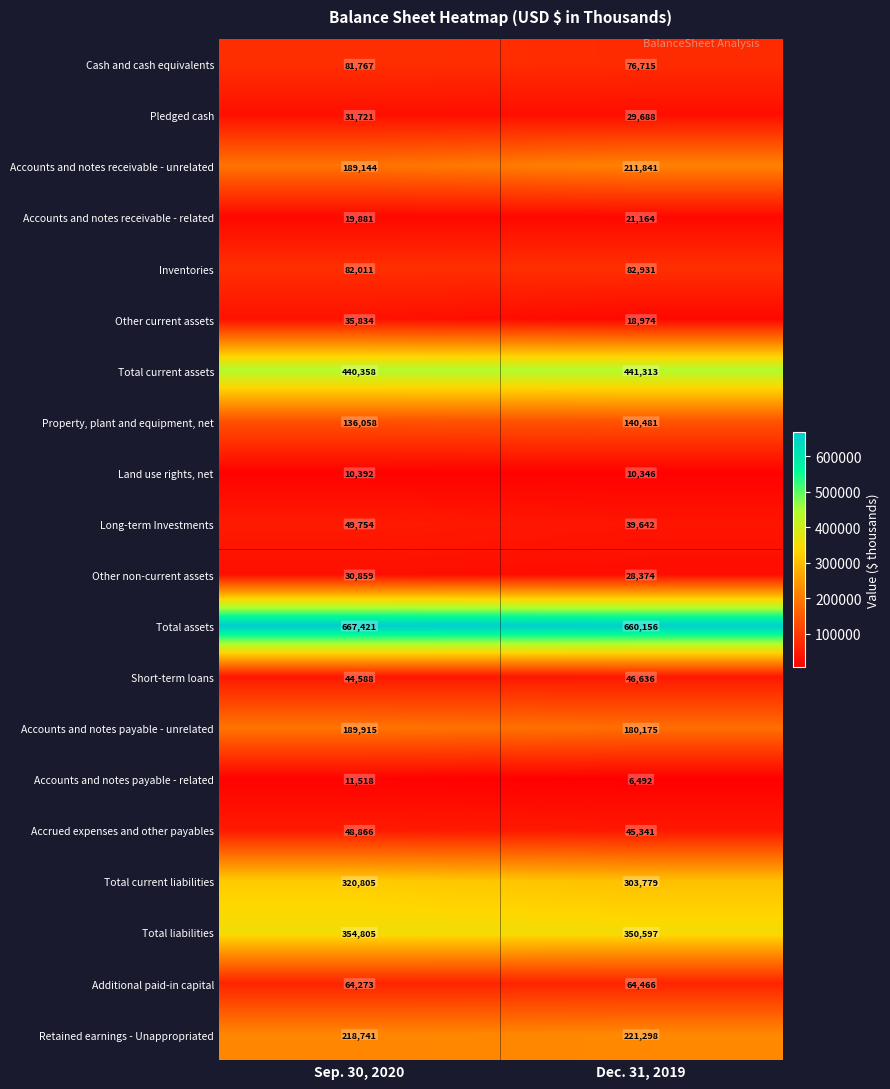

The value of Cash and cash equivalents at Sep. 30, 2020 is 81767. True or false?

True